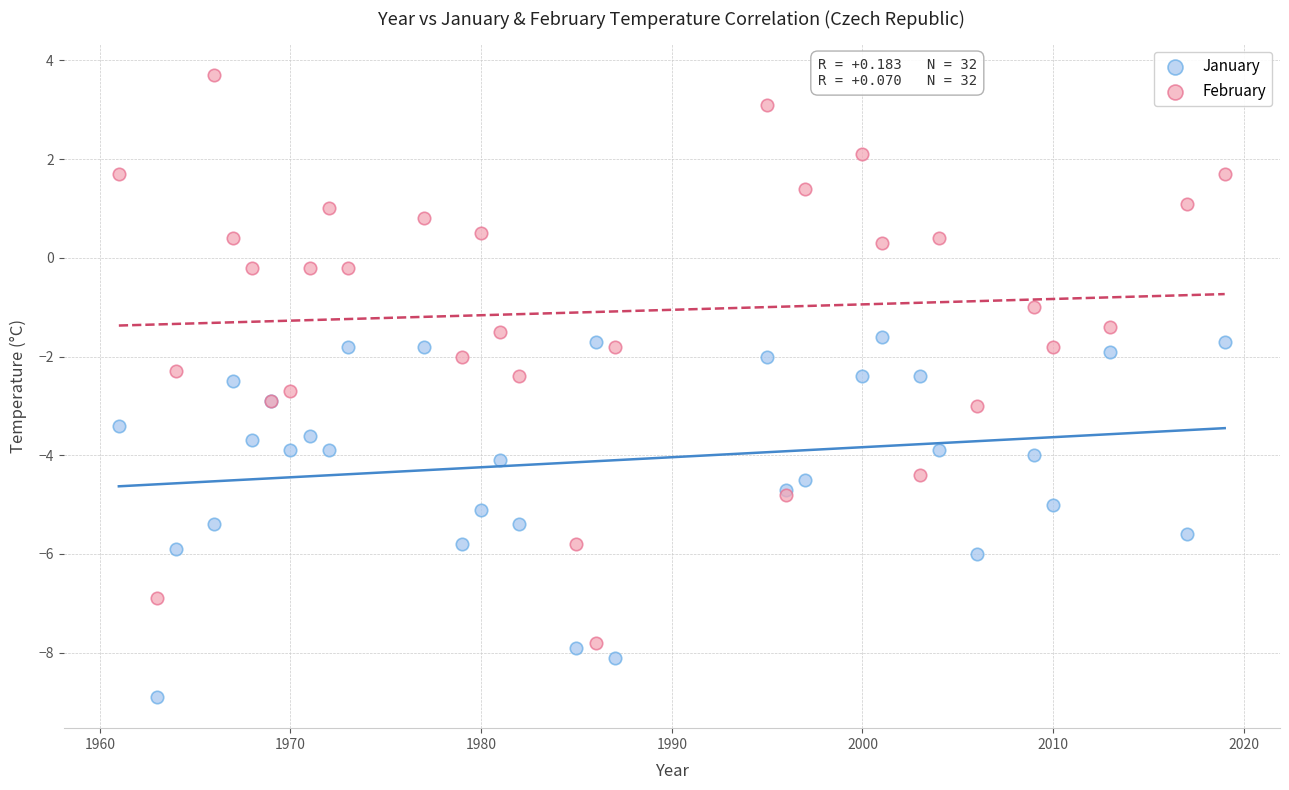

Which series reaches the maximum Y coordinate?

February